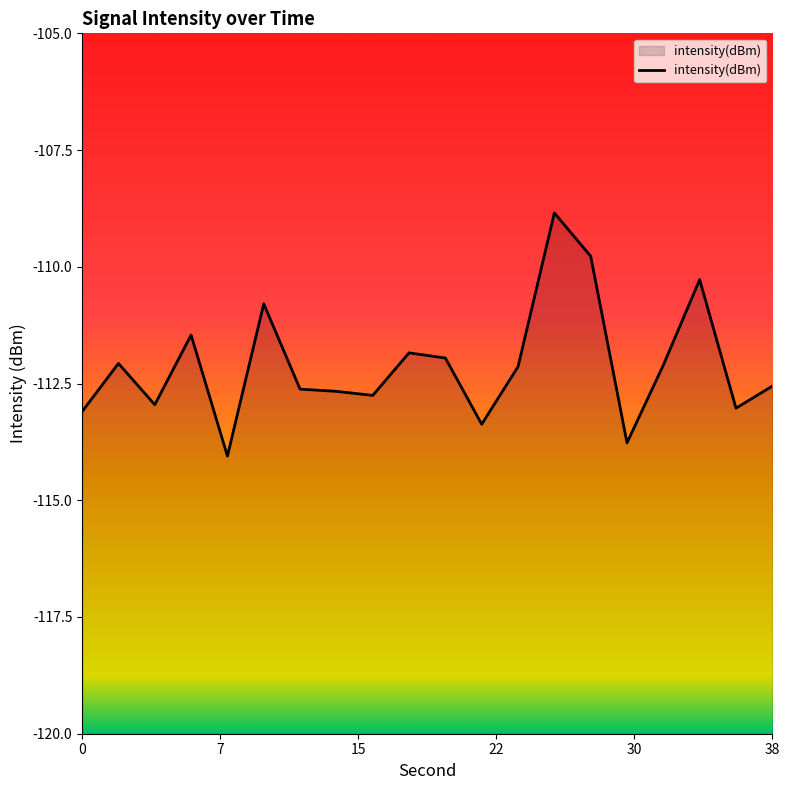

Where is the data nearest to the value -111?

10